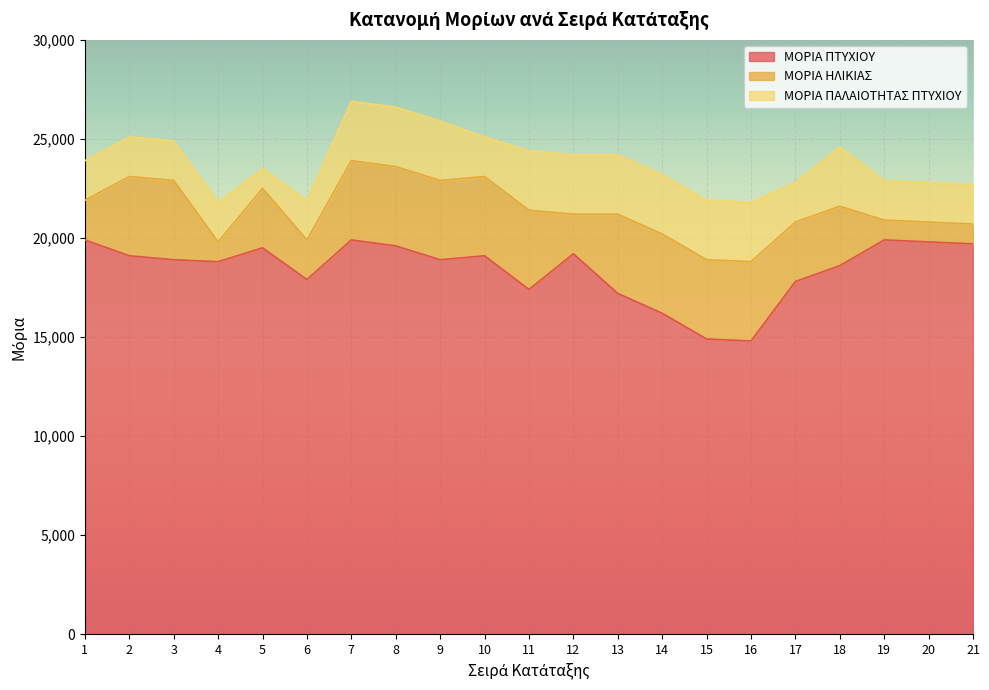

Which series has the largest total across all categories?

ΜΟΡΙΑ ΠΤΥΧΙΟΥ